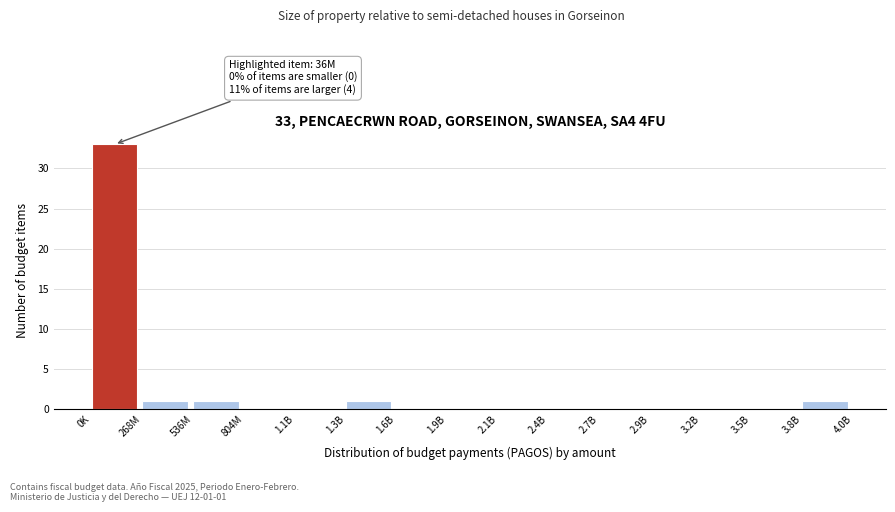

Reading left to right, transcribe all the data shown in this chart.

0K=33	268M=1	536M=1	804M=0	1.1B=0	1.3B=1	1.6B=0	1.9B=0	2.1B=0	2.4B=0	2.7B=0	2.9B=0	3.2B=0	3.5B=0	3.8B=1